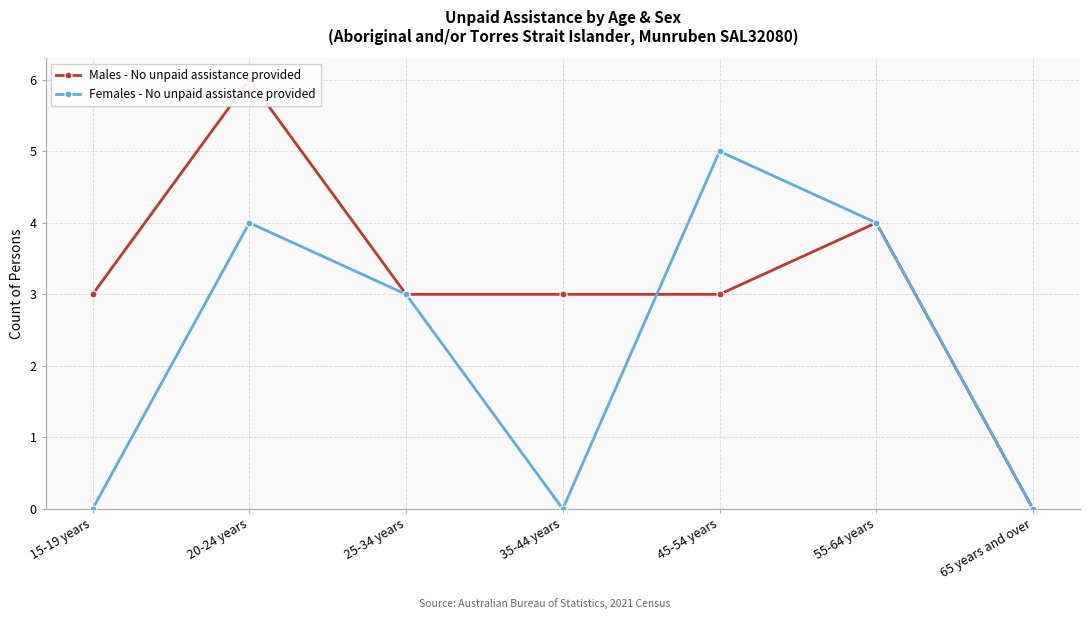

Does the chart have visible grid lines?

Yes